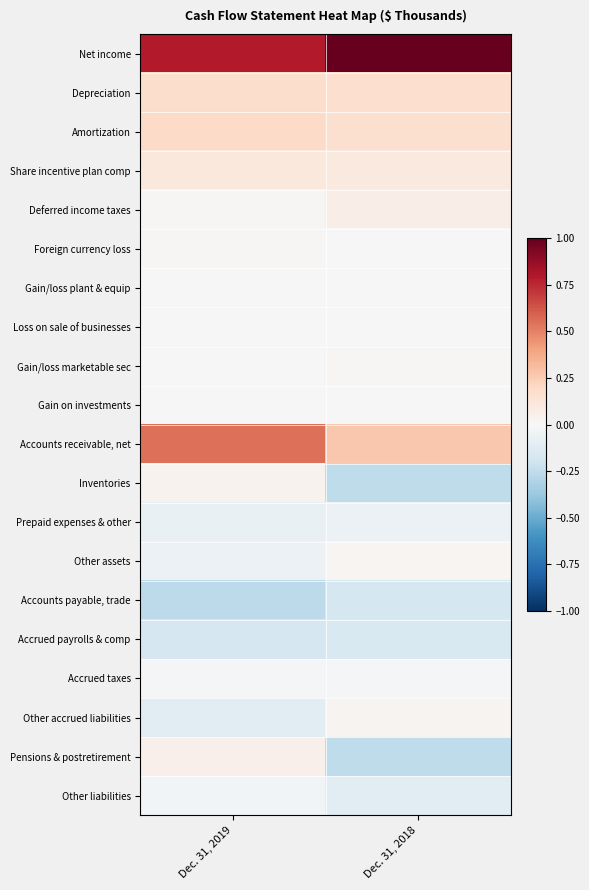

Between Dec. 31, 2018 and Dec. 31, 2019, which is larger?

Dec. 31, 2018